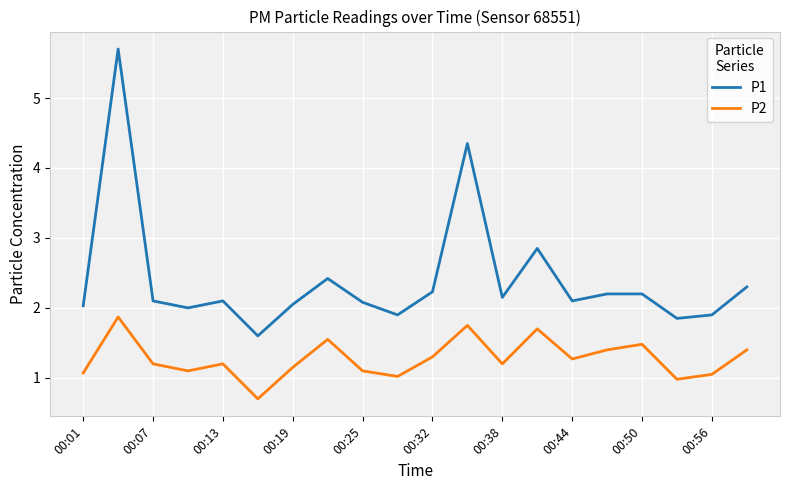

Which series has the largest total across all categories?

P1